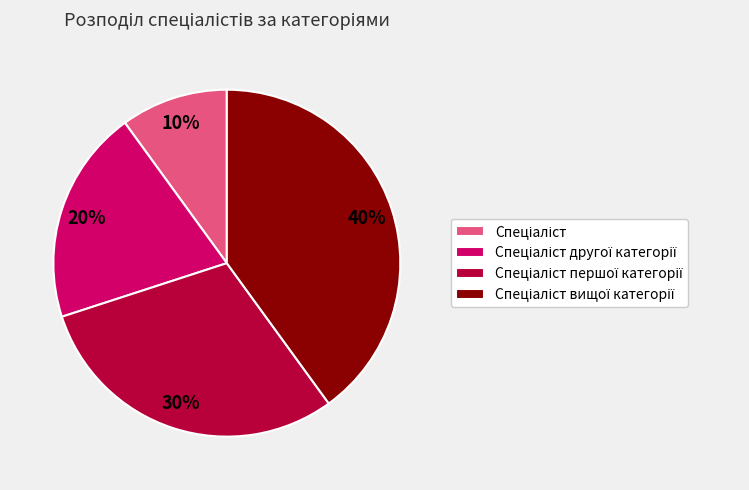

To the nearest percent, what is the average slice percentage?

25%